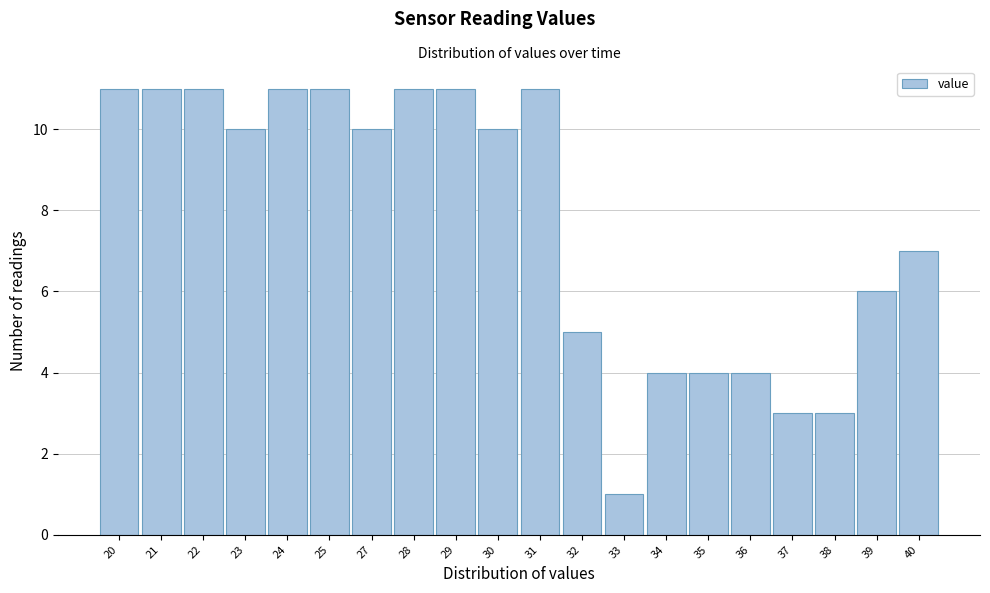

Reading left to right, what are all the values shown in this chart?

20=11	21=11	22=11	23=10	24=11	25=11	27=10	28=11	29=11	30=10	31=11	32=5	33=1	34=4	35=4	36=4	37=3	38=3	39=6	40=7